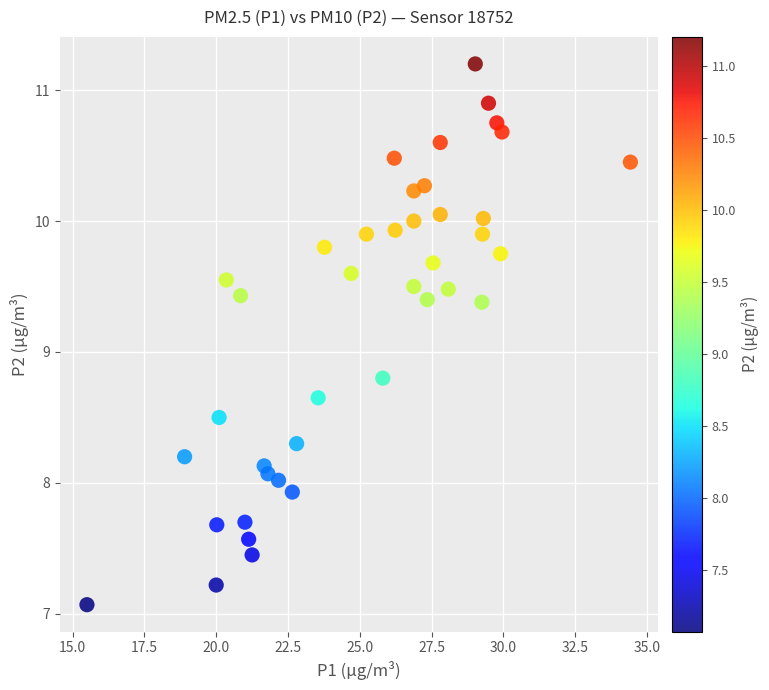

What is the range of X values (max minus min)?

18.9